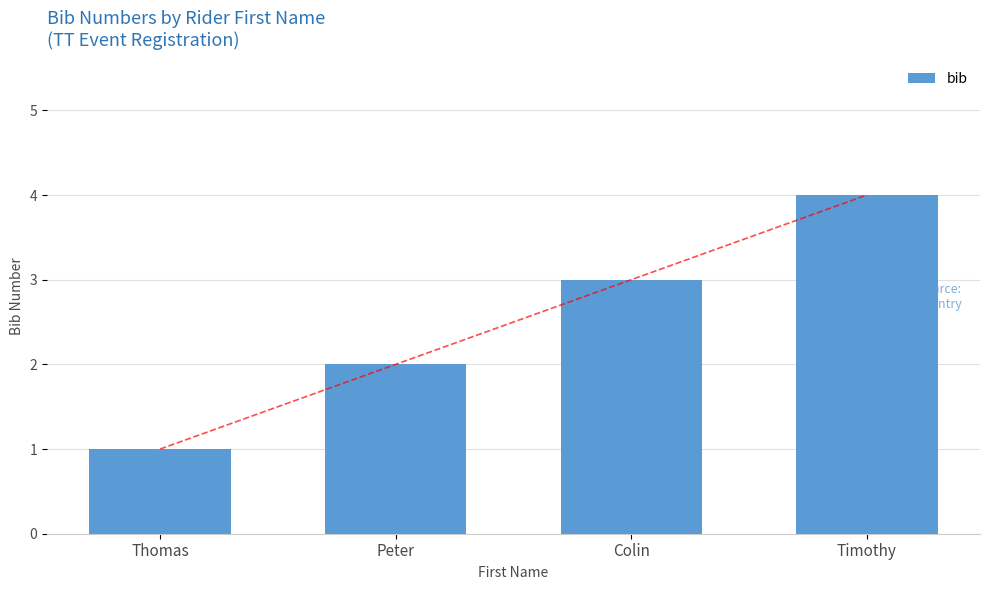

Is it true that the value at Thomas is 1?

False